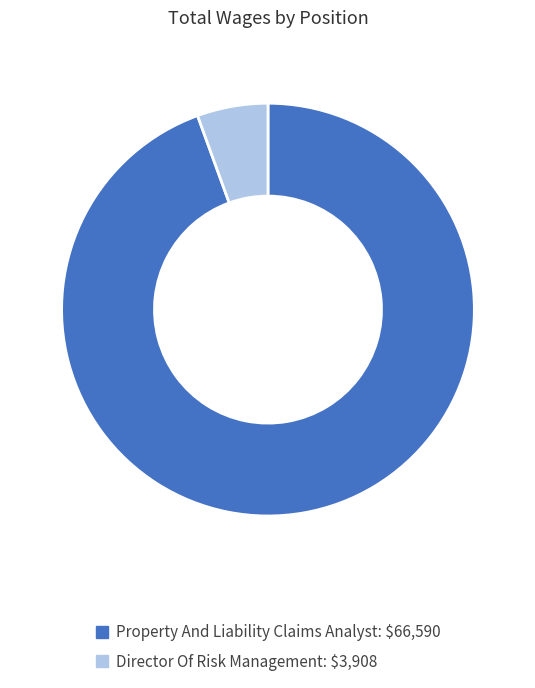

True or false: Property And Liability Claims Analyst accounts for 84% of the total.

False